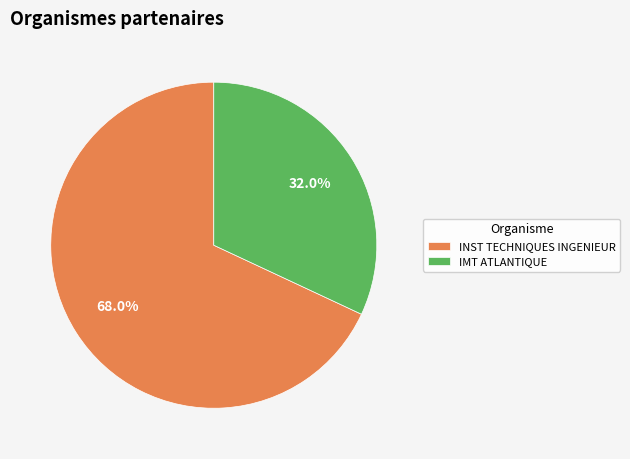

What is the ratio of the value at INST TECHNIQUES INGENIEUR to the value at IMT ATLANTIQUE?

2.1